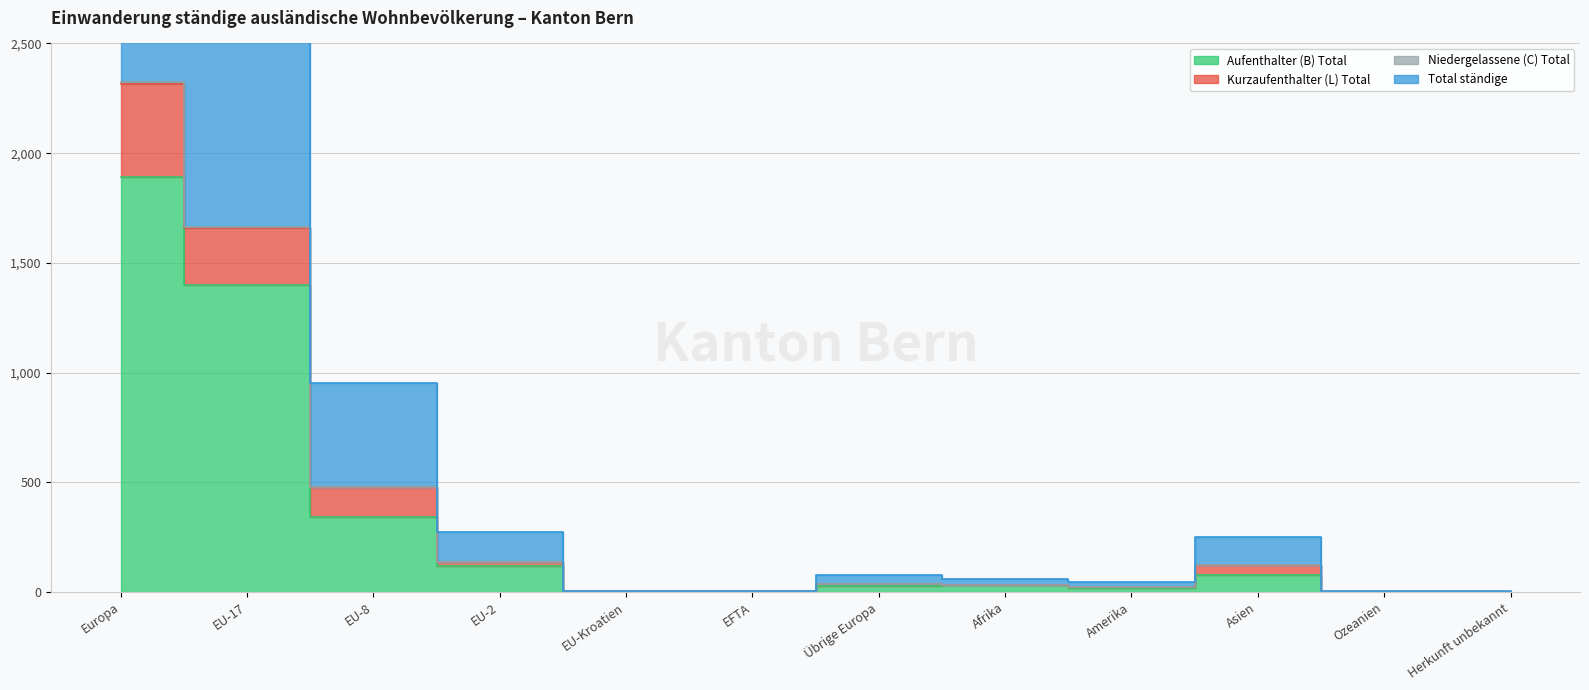

Is the value of Total ständige at EU-Kroatien greater than the value of Aufenthalter (B) Total at EU-Kroatien?

Yes